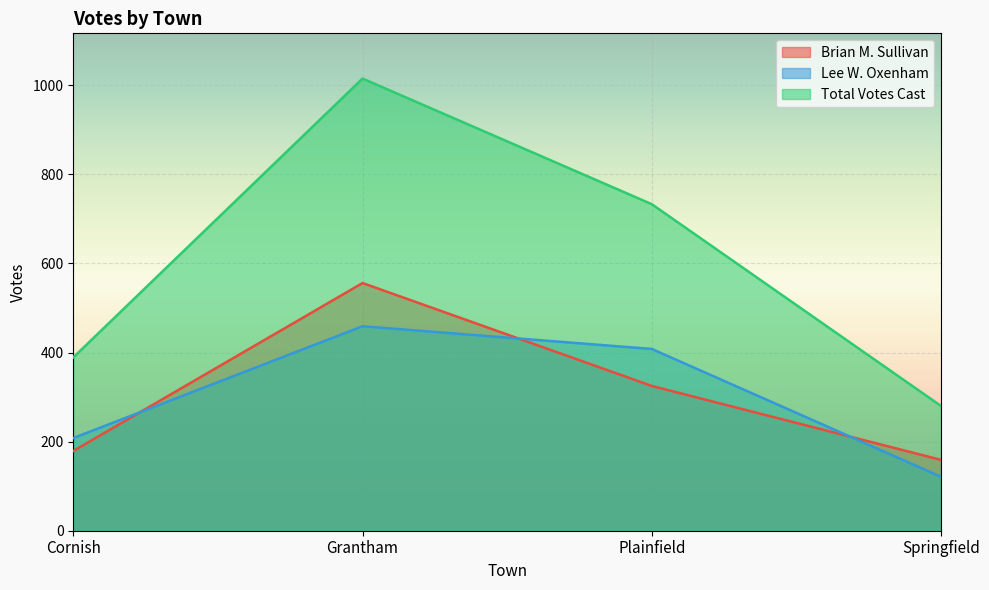

True or false: Total Votes Cast and Brian M. Sullivan cross at least once.

False